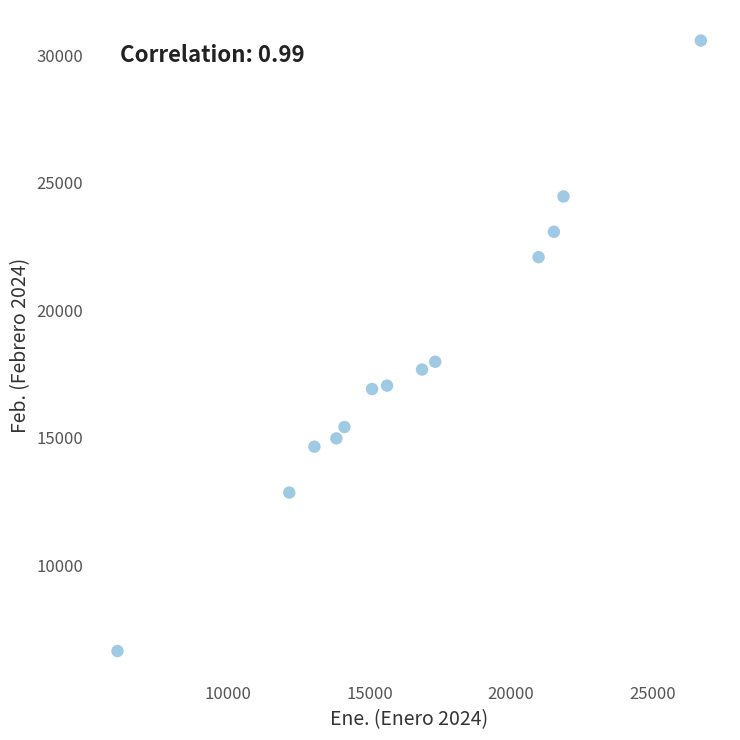

What is the range of X values (max minus min)?

20601.0